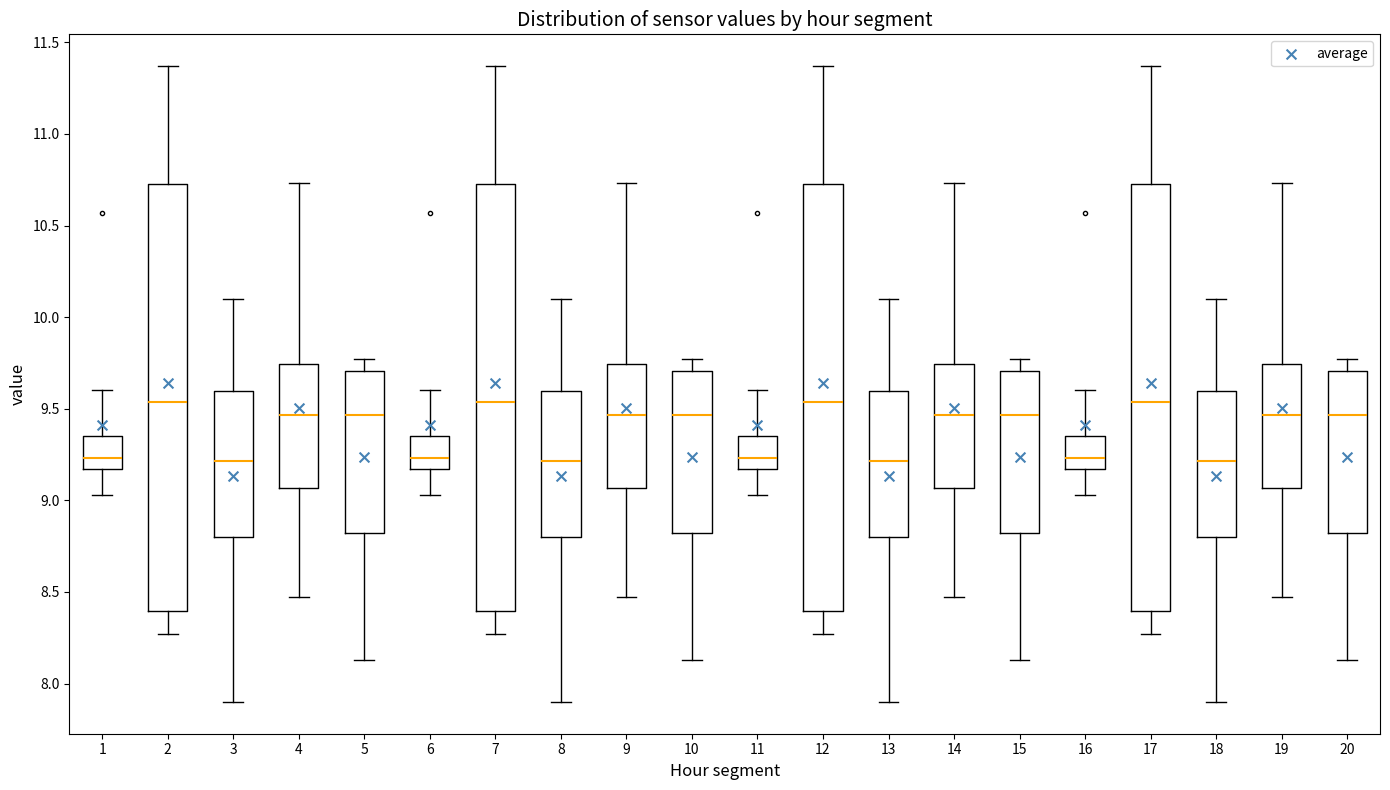

Reading left to right, read every box against the y-axis: the position of its median line, the range the box covers, and the ends of its whiskers. The values are not printed on the chart, so give them approximately, as read against the axis.

1: median 9.25, box 9.15 to 9.35, whiskers 9.05 to 9.60
2: median 9.55, box 8.40 to 10.75, whiskers 8.25 to 11.35
3: median 9.20, box 8.80 to 9.60, whiskers 7.90 to 10.10
4: median 9.45, box 9.05 to 9.75, whiskers 8.45 to 10.75
5: median 9.45, box 8.80 to 9.70, whiskers 8.15 to 9.75
6: median 9.25, box 9.15 to 9.35, whiskers 9.05 to 9.60
7: median 9.55, box 8.40 to 10.75, whiskers 8.25 to 11.35
8: median 9.20, box 8.80 to 9.60, whiskers 7.90 to 10.10
9: median 9.45, box 9.05 to 9.75, whiskers 8.45 to 10.75
10: median 9.45, box 8.80 to 9.70, whiskers 8.15 to 9.75
11: median 9.25, box 9.15 to 9.35, whiskers 9.05 to 9.60
12: median 9.55, box 8.40 to 10.75, whiskers 8.25 to 11.35
13: median 9.20, box 8.80 to 9.60, whiskers 7.90 to 10.10
14: median 9.45, box 9.05 to 9.75, whiskers 8.45 to 10.75
15: median 9.45, box 8.80 to 9.70, whiskers 8.15 to 9.75
16: median 9.25, box 9.15 to 9.35, whiskers 9.05 to 9.60
17: median 9.55, box 8.40 to 10.75, whiskers 8.25 to 11.35
18: median 9.20, box 8.80 to 9.60, whiskers 7.90 to 10.10
19: median 9.45, box 9.05 to 9.75, whiskers 8.45 to 10.75
20: median 9.45, box 8.80 to 9.70, whiskers 8.15 to 9.75